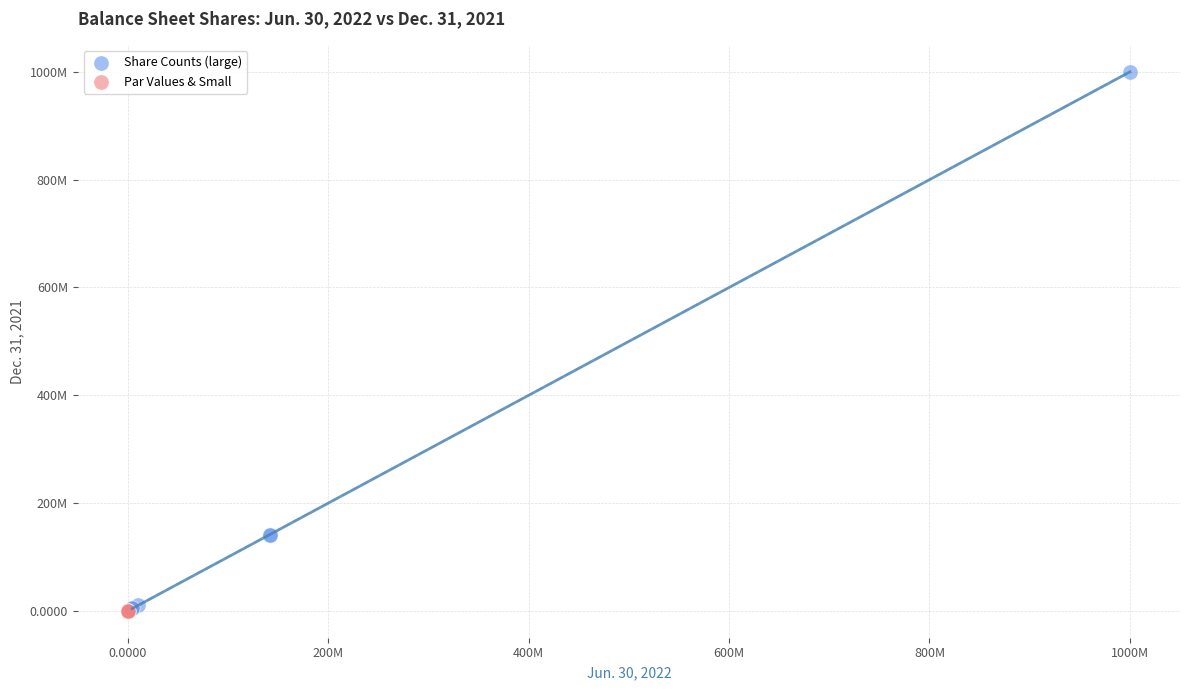

Which series contains the highest Y value?

Share Counts (large)